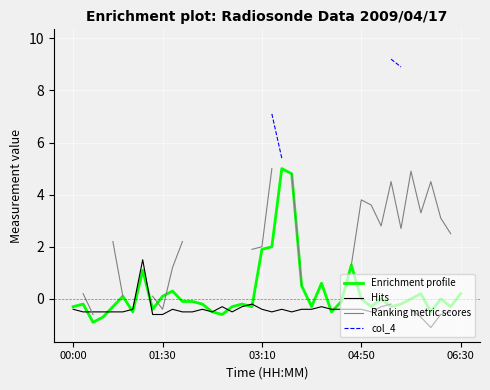

Between 25 and 34, which is larger?

25